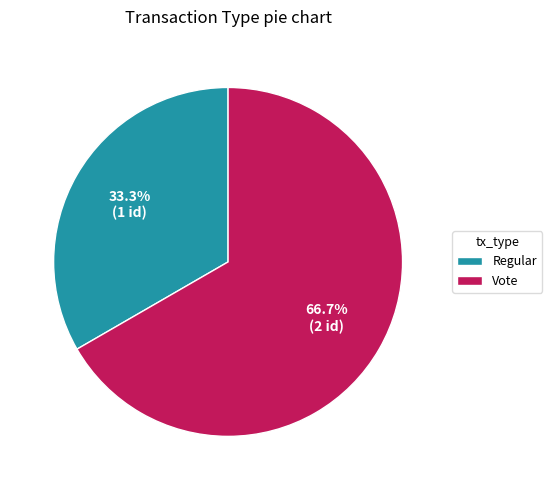

To the nearest percent, what percentage of the pie is Vote?

67%